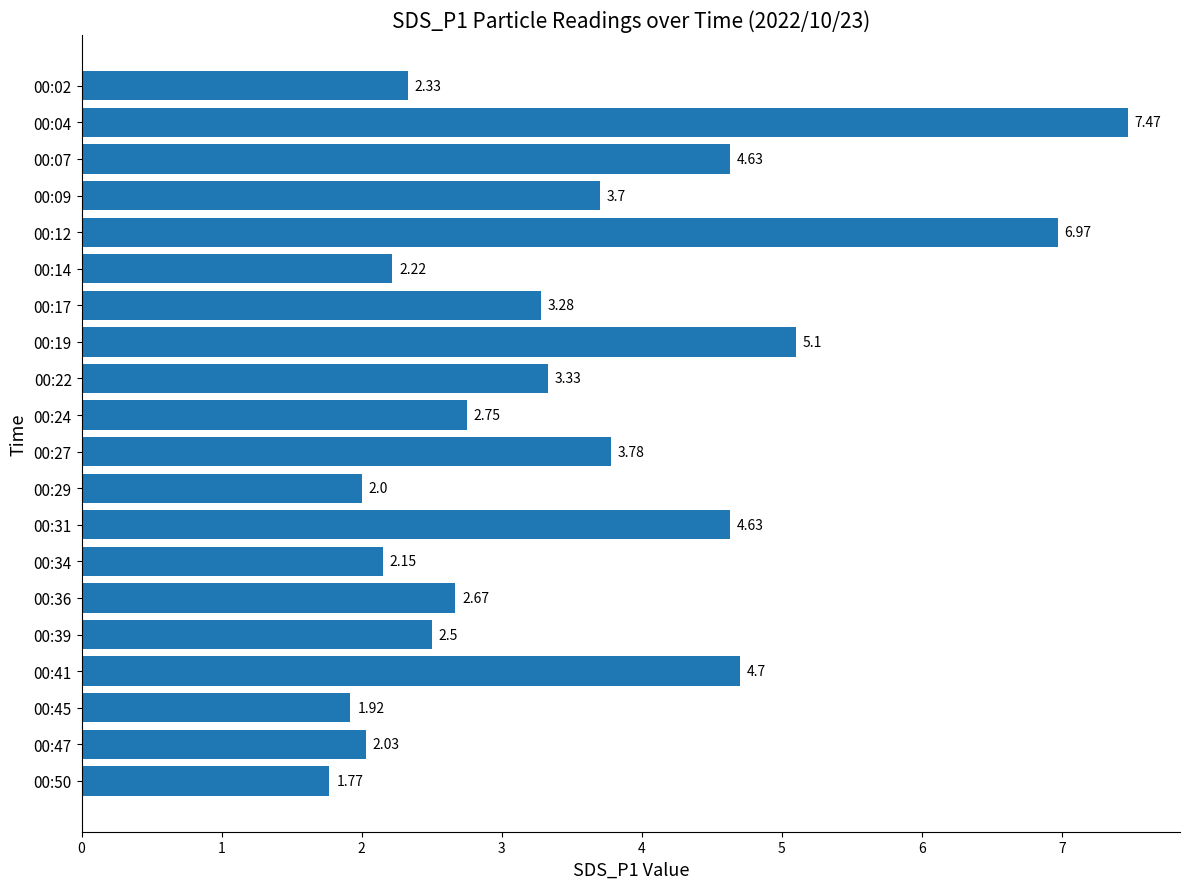

At which category does the chart reach its minimum across all series?

00:50